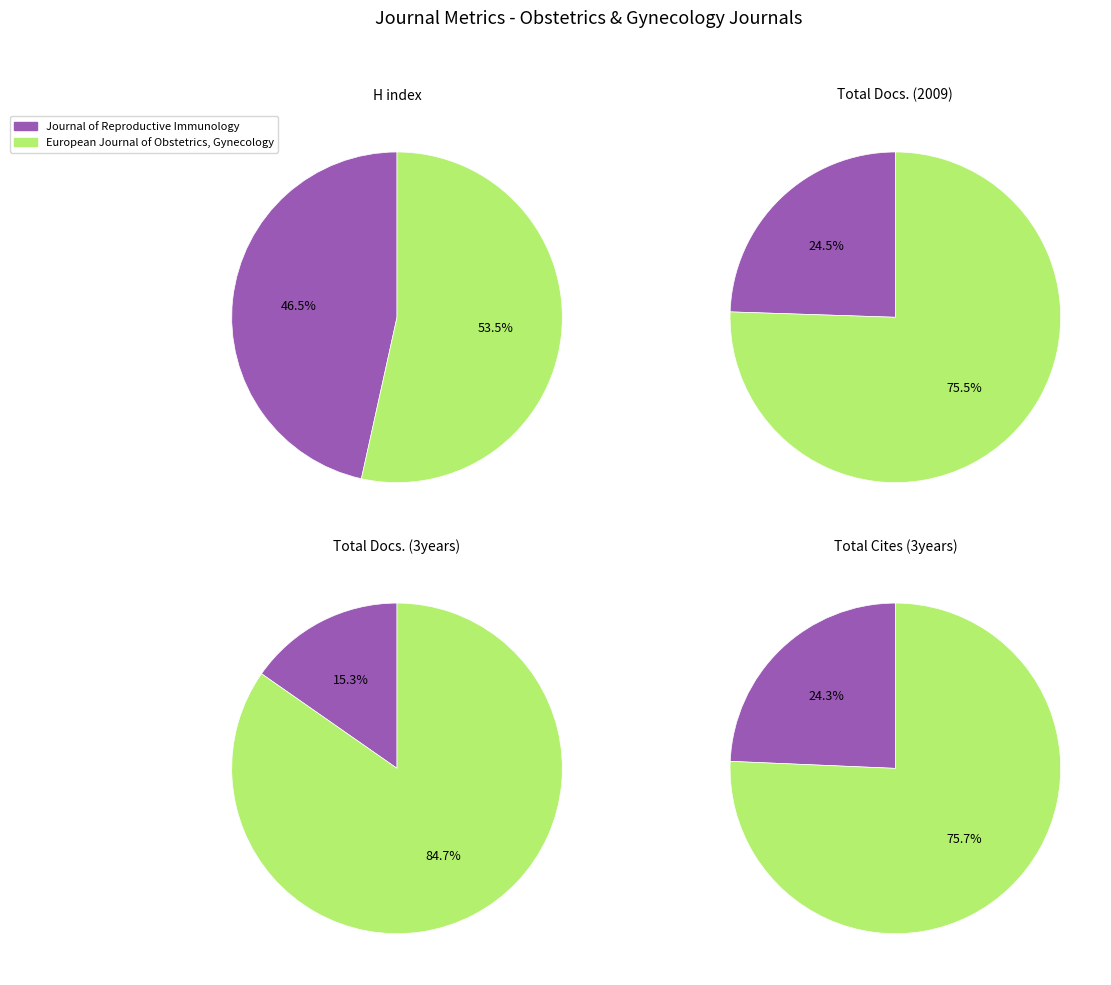

Is it true that European Journal of Obstetrics, Gynecology is 59% of the pie?

False